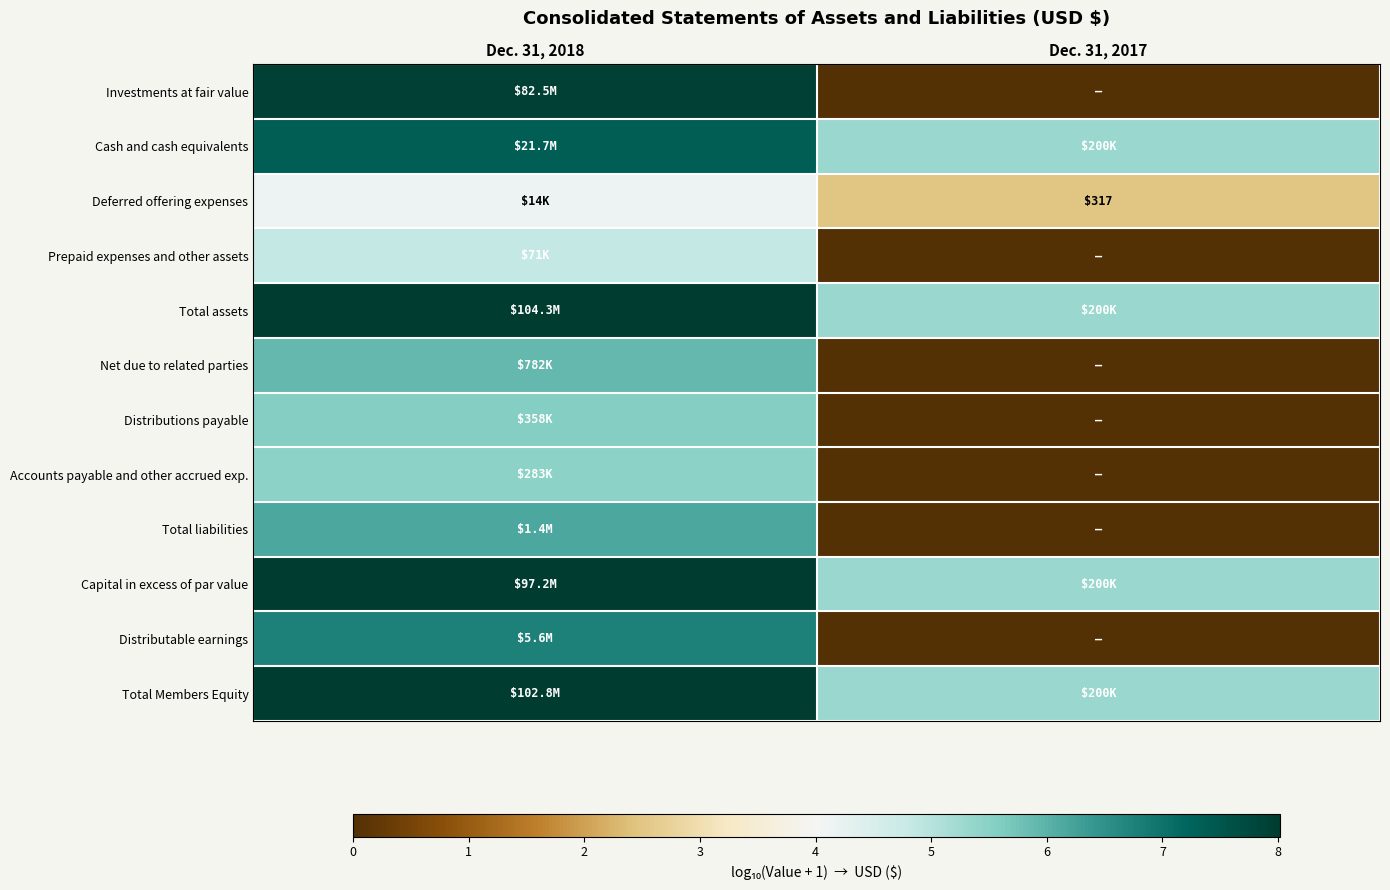

At Dec. 31, 2017, list the series in order from largest to smallest.

Total assets, Total Members Equity, Capital in excess of par value, Cash and cash equivalents, Deferred offering expenses, Investments at fair value, Prepaid expenses and other assets, Net due to related parties, Distributions payable, Accounts payable and other accrued exp., Total liabilities, Distributable earnings